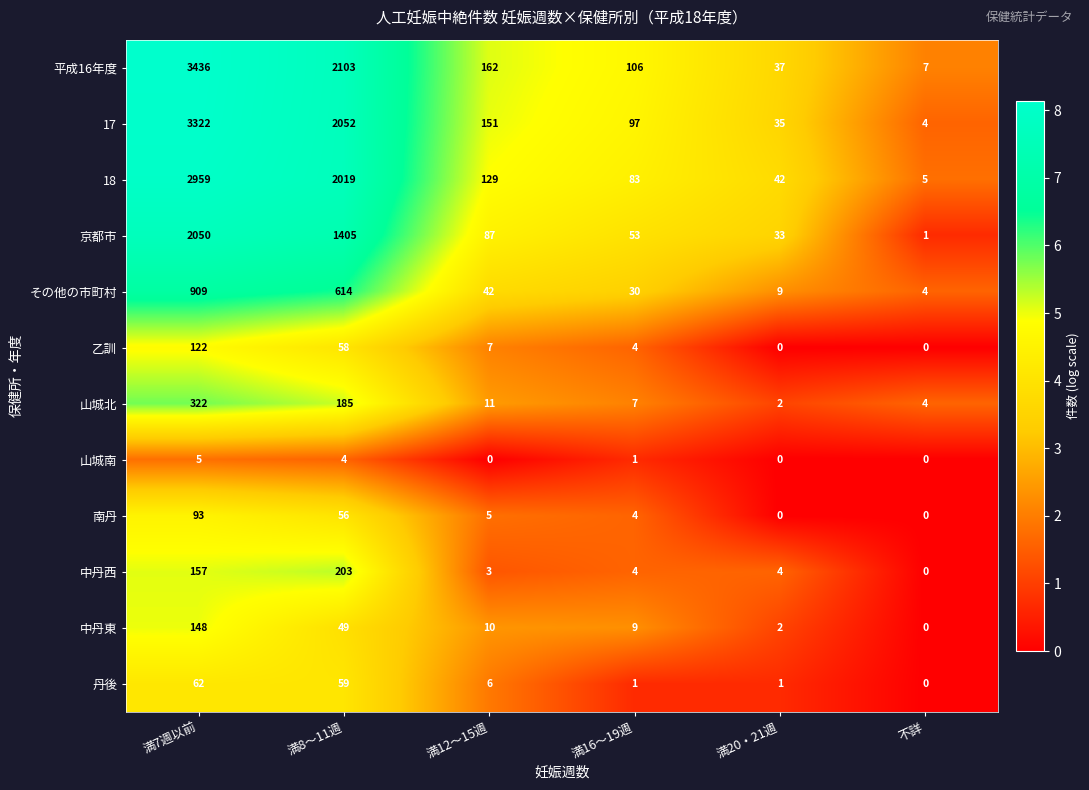

At how many categories does at least one series exceed 6?

6